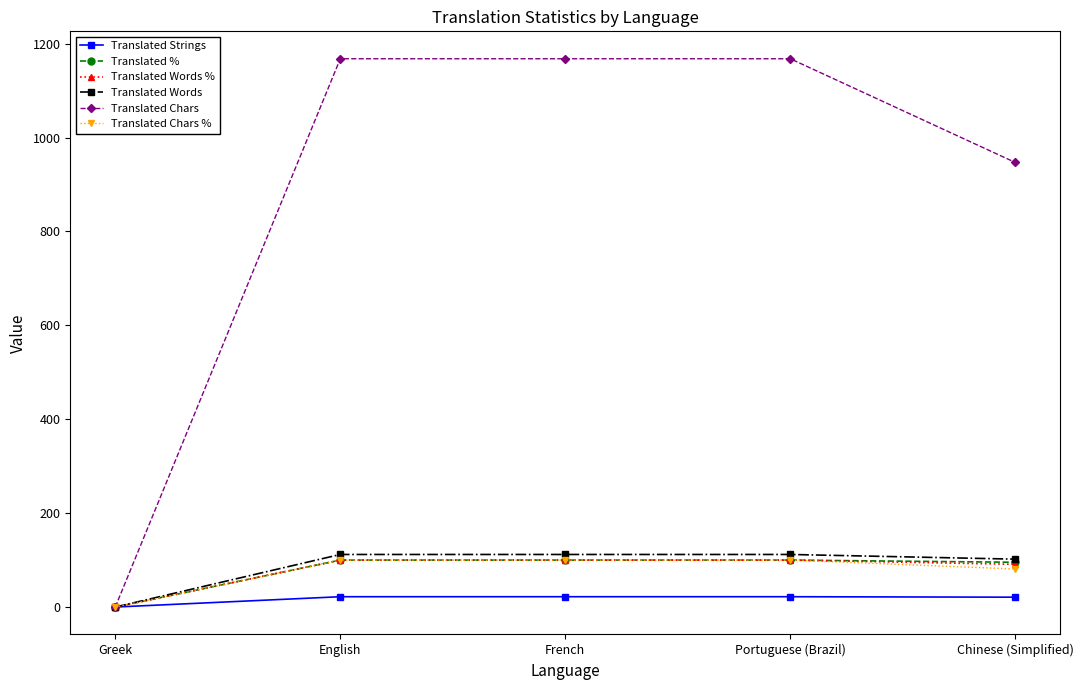

What is the maximum value for Translated Words %?

100.0